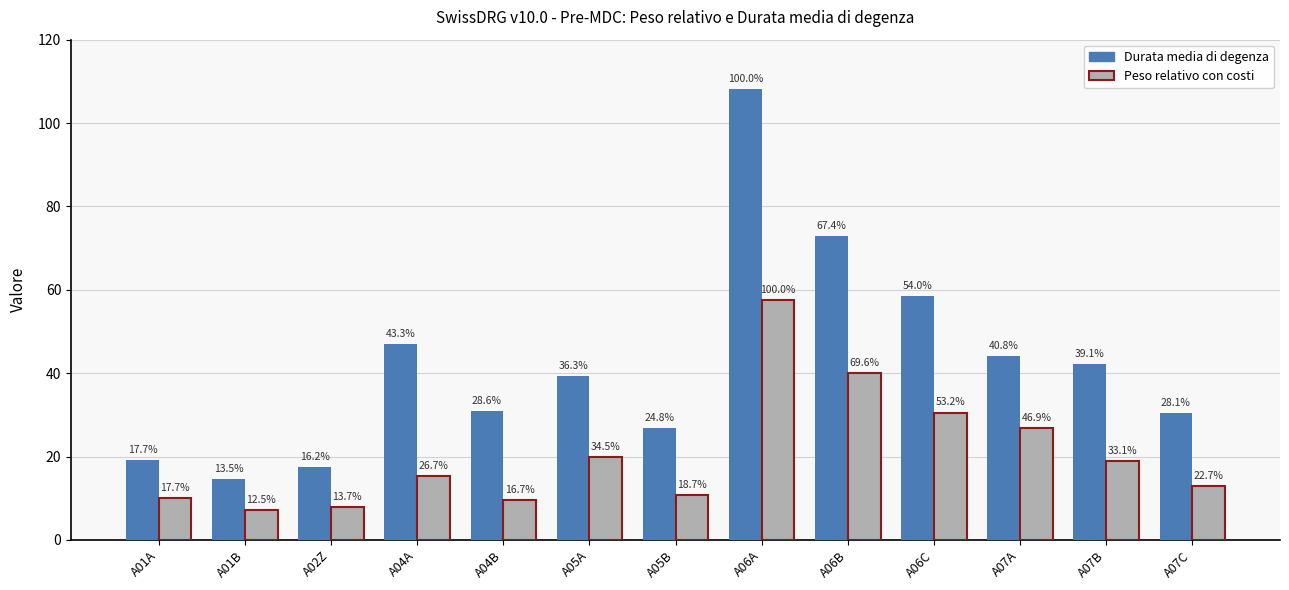

What is the average value of the Peso relativo con costi series?

20.6